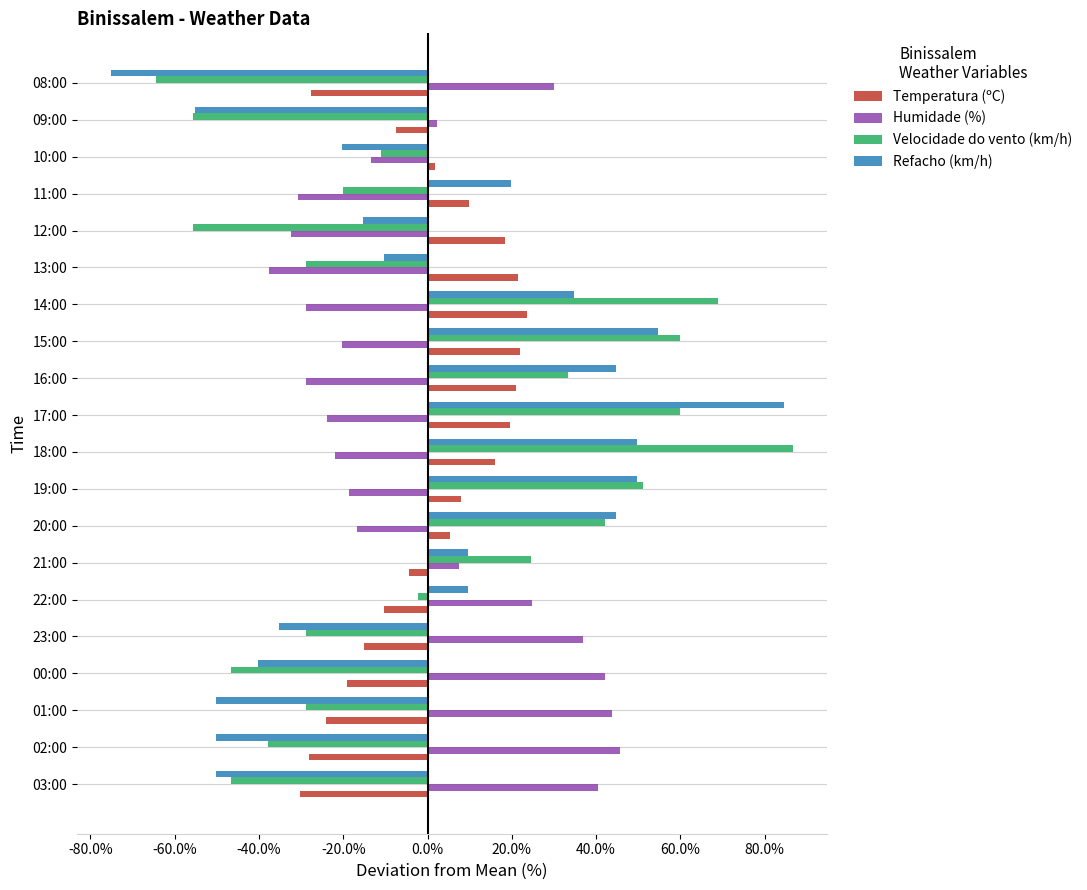

What are all the series names shown in the legend?

Temperatura (ºC), Humidade (%), Velocidade do vento (km/h), Refacho (km/h)